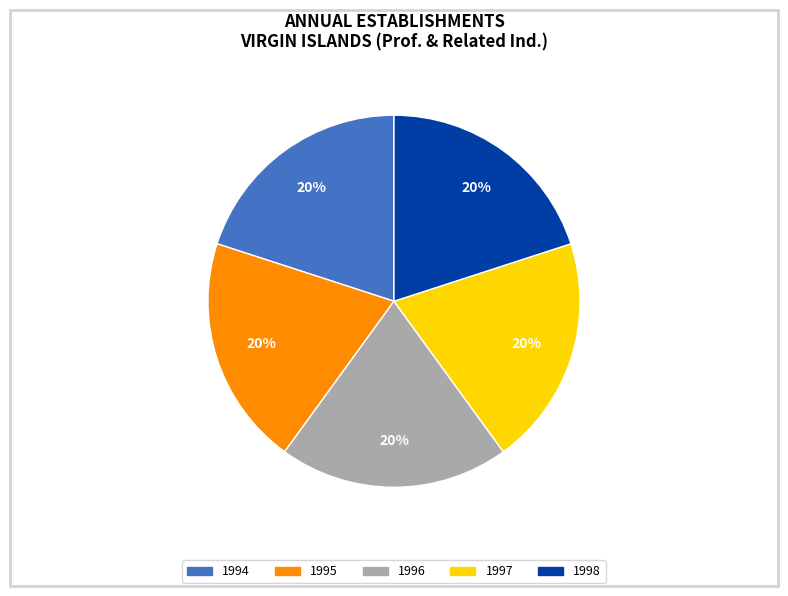

Does any single category account for the majority?

No